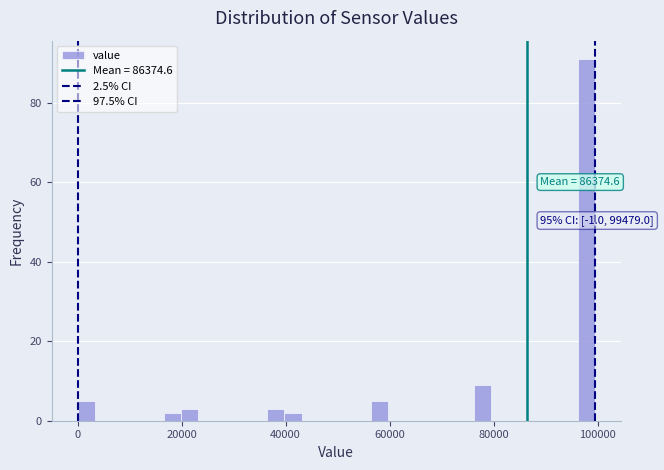

Read against the x-axis, roughly where is the centre of the tallest bar?

98000